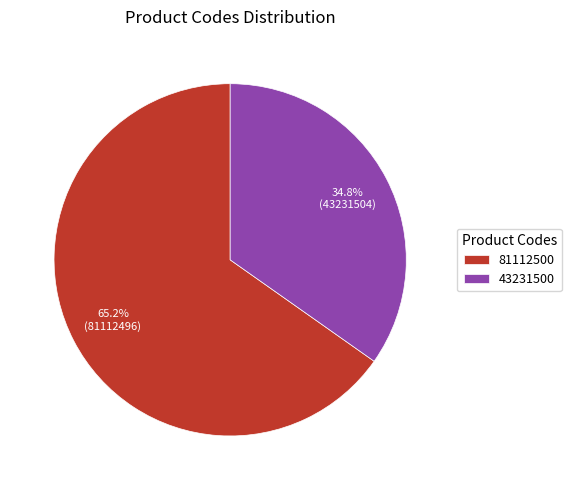

Between 81112500 and 43231500, which is larger?

81112500